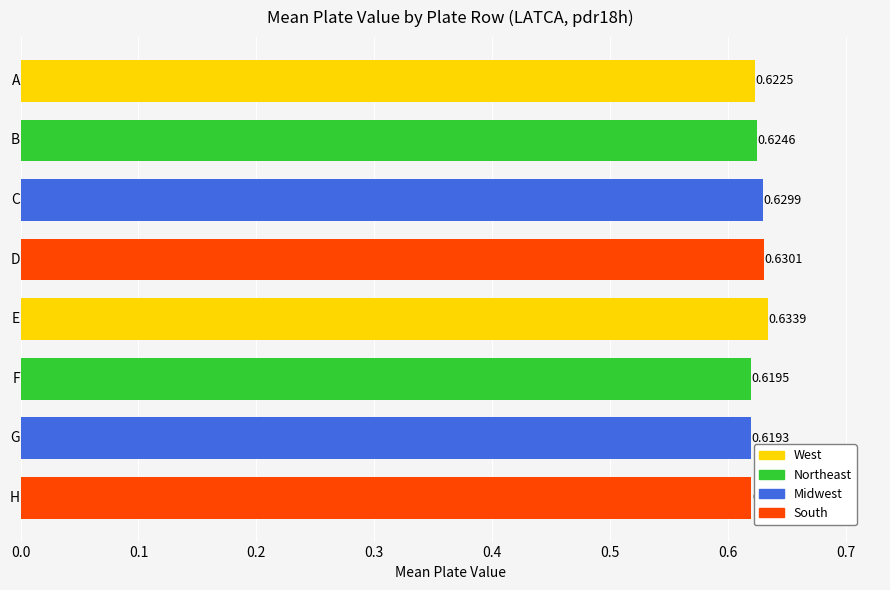

Are the bars horizontal?

Yes